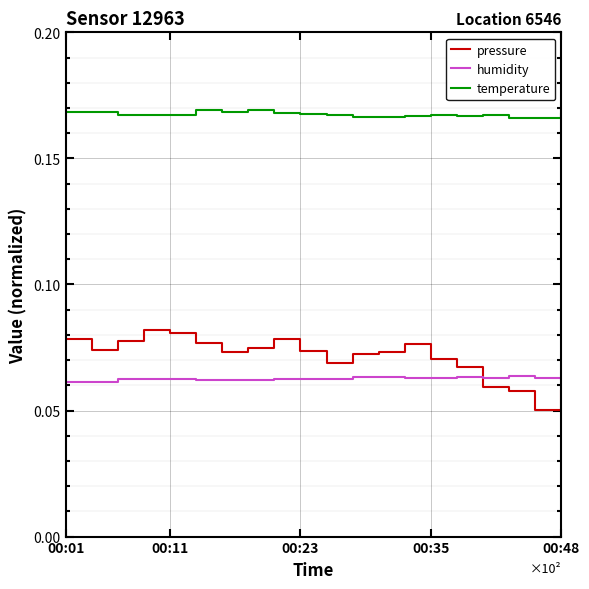

How many categories are shown in the chart?

20